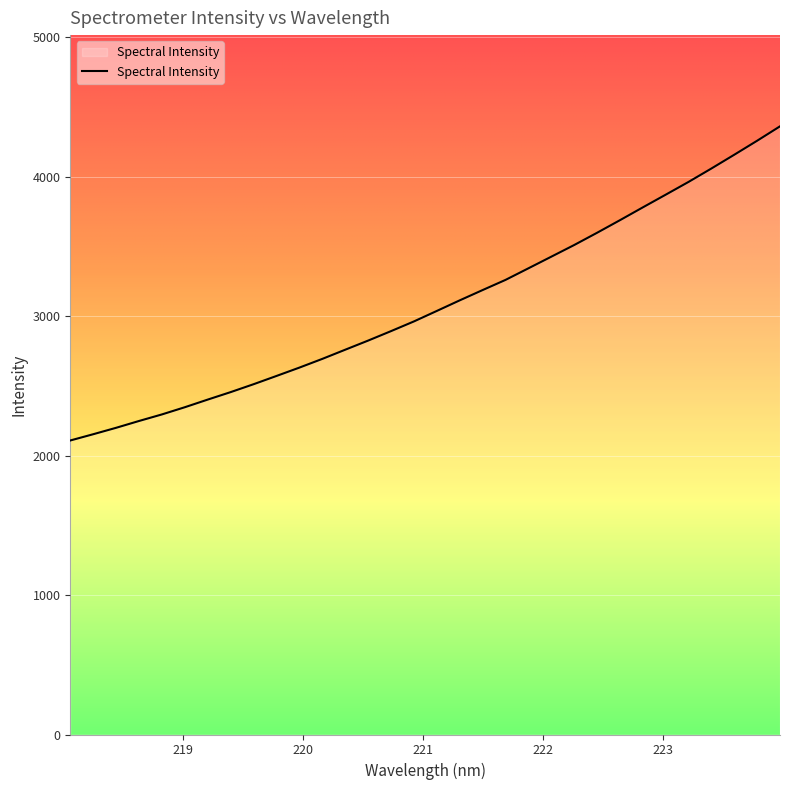

What is the smallest value displayed?

2108.9